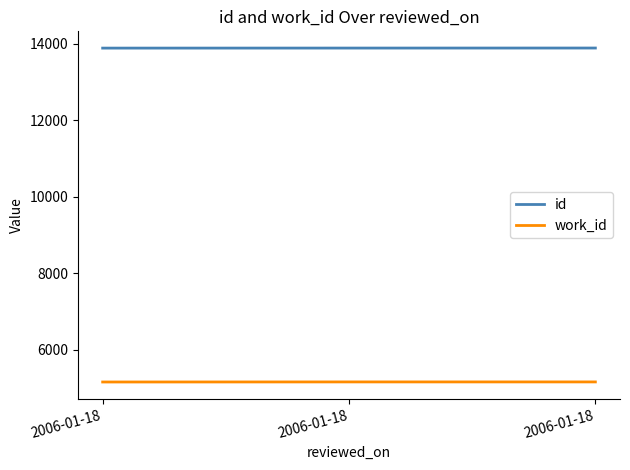

List the series in order of their overall mean, highest first.

id, work_id